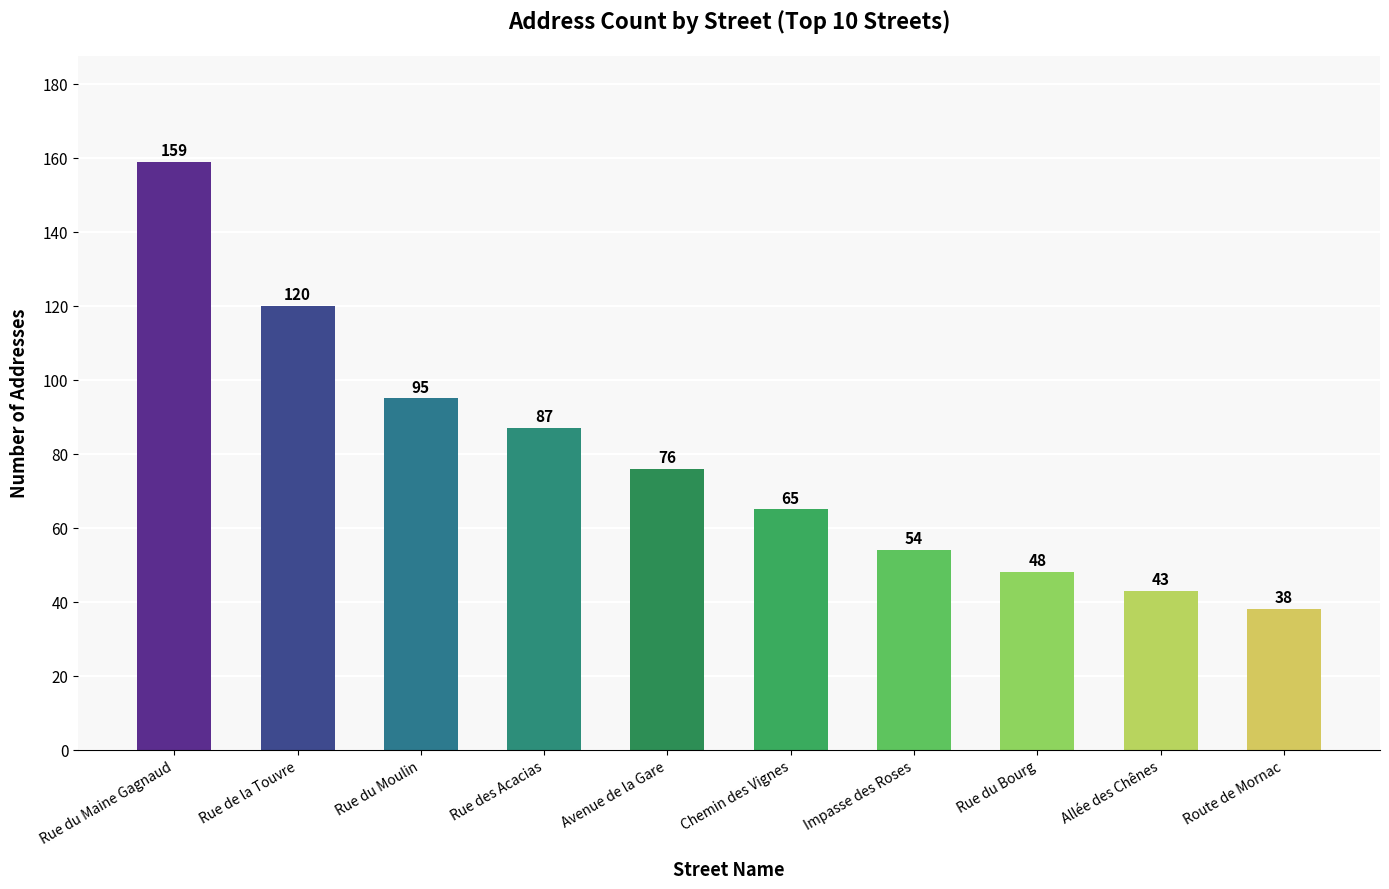

What is the minimum value shown in the chart?

38